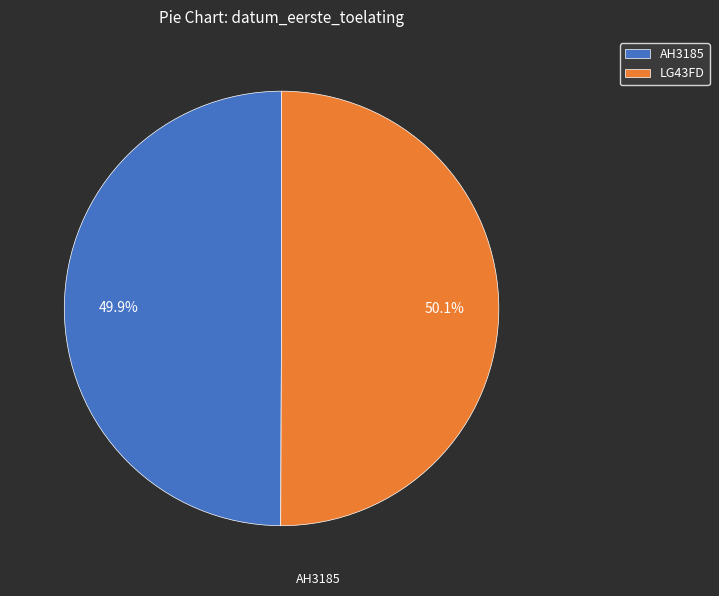

Does any single category account for the majority?

Yes